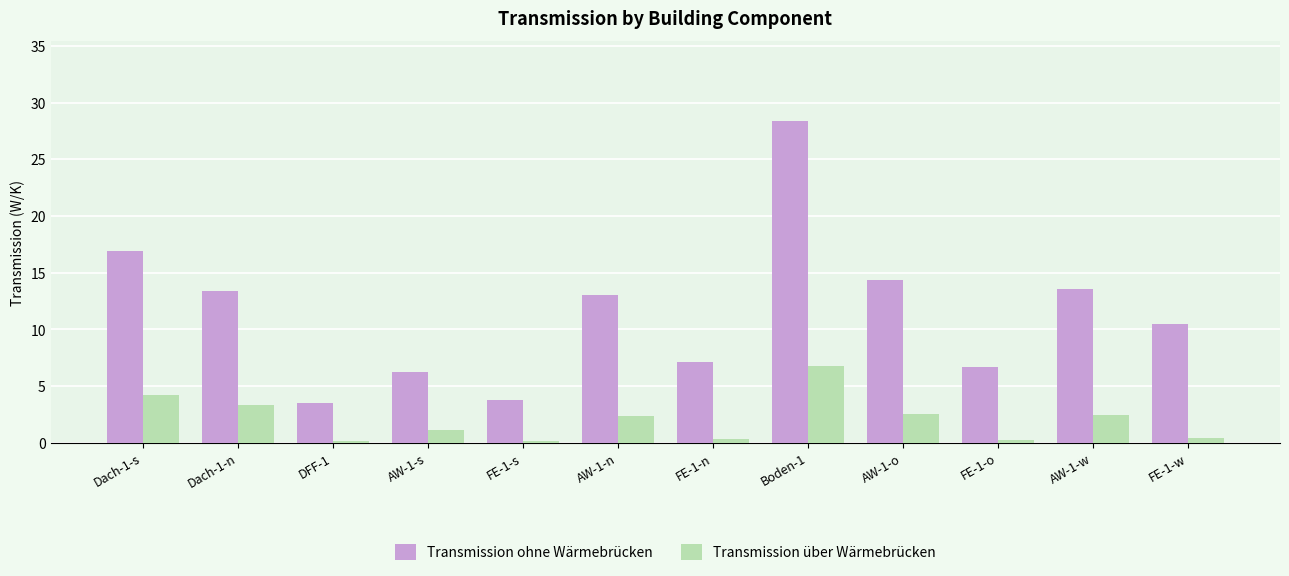

At how many categories does at least one series exceed 20?

1